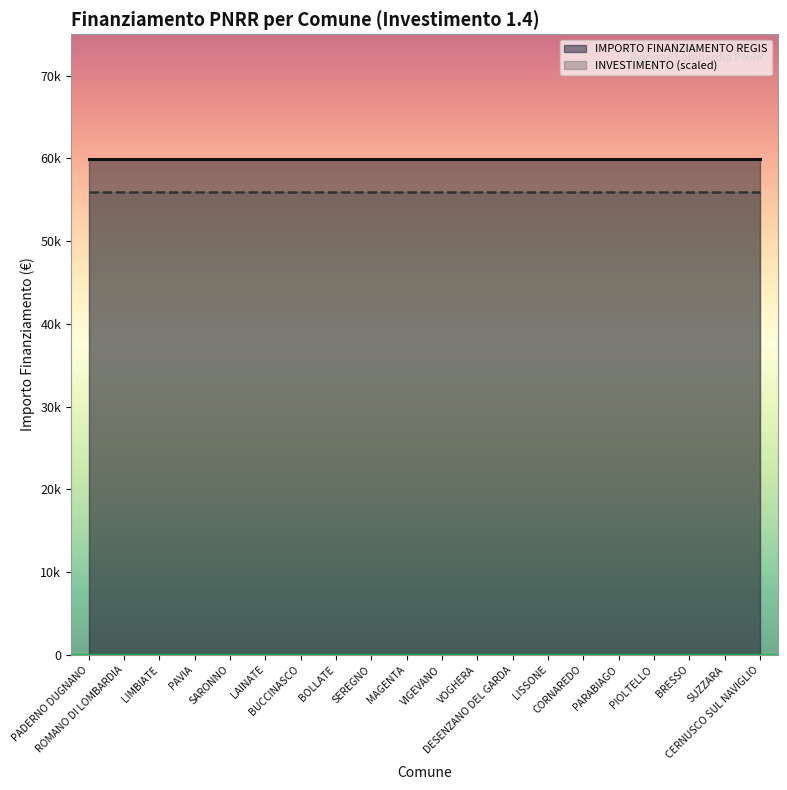

Rank the series by their average value, from highest to lowest.

IMPORTO FINANZIAMENTO REGIS, INVESTIMENTO